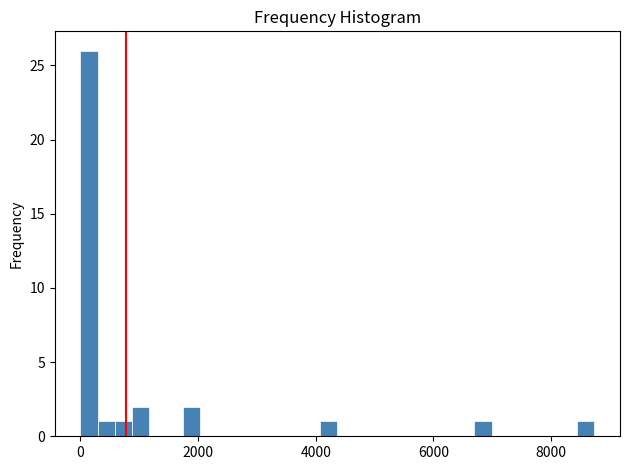

Read against the x-axis, roughly where is the centre of the tallest bar?

200